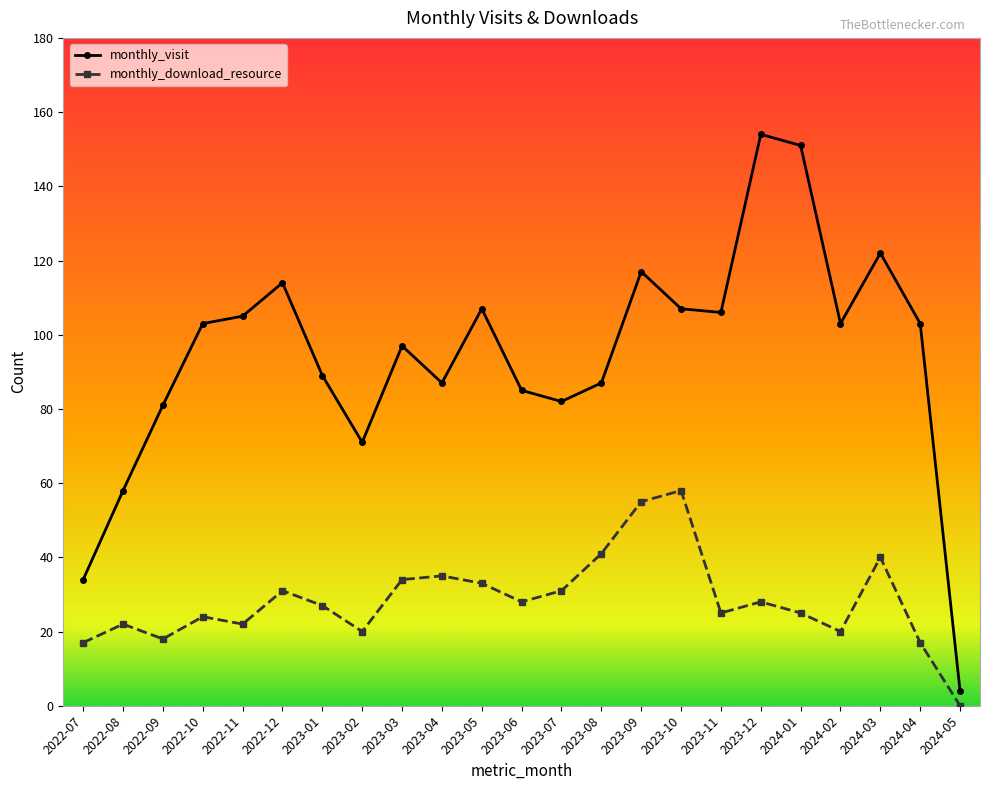

Is it true that monthly_visit equals 114 at 2022-12?

True